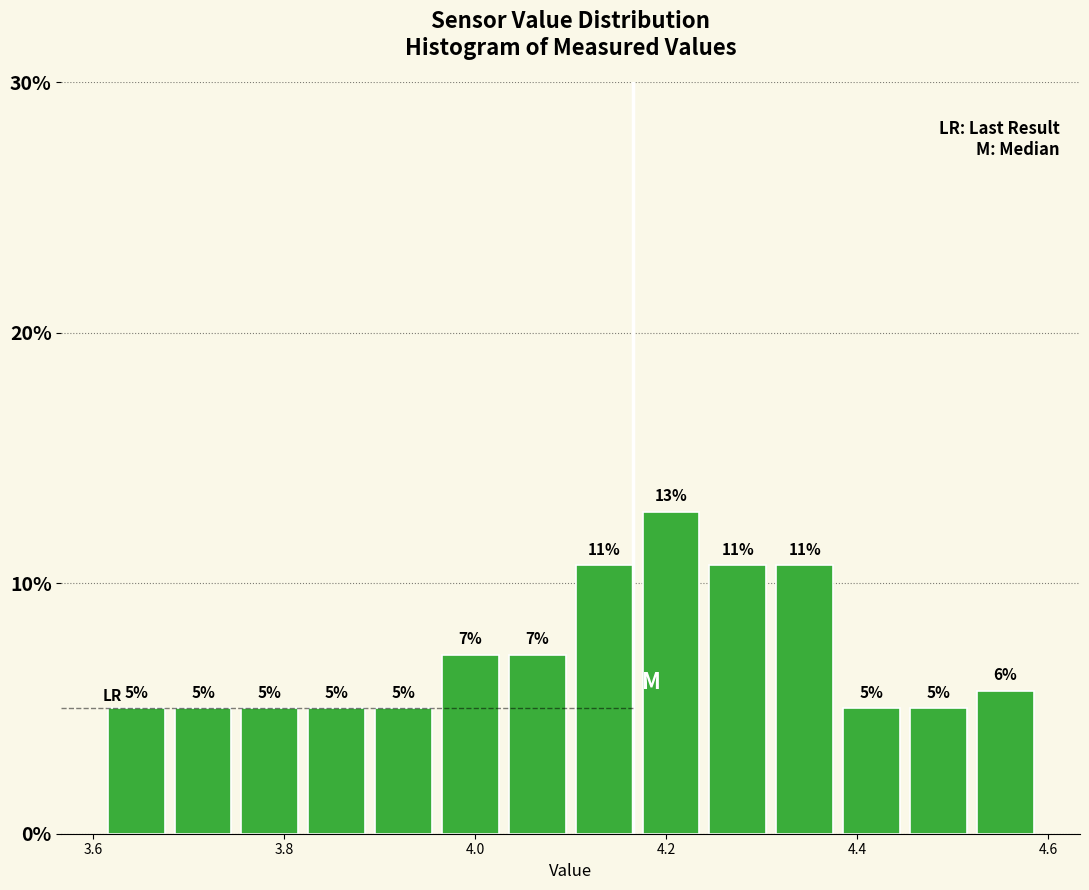

Around what value on the x-axis is the tallest bar? Give the approximate position of its centre, as read against the axis.

4.20